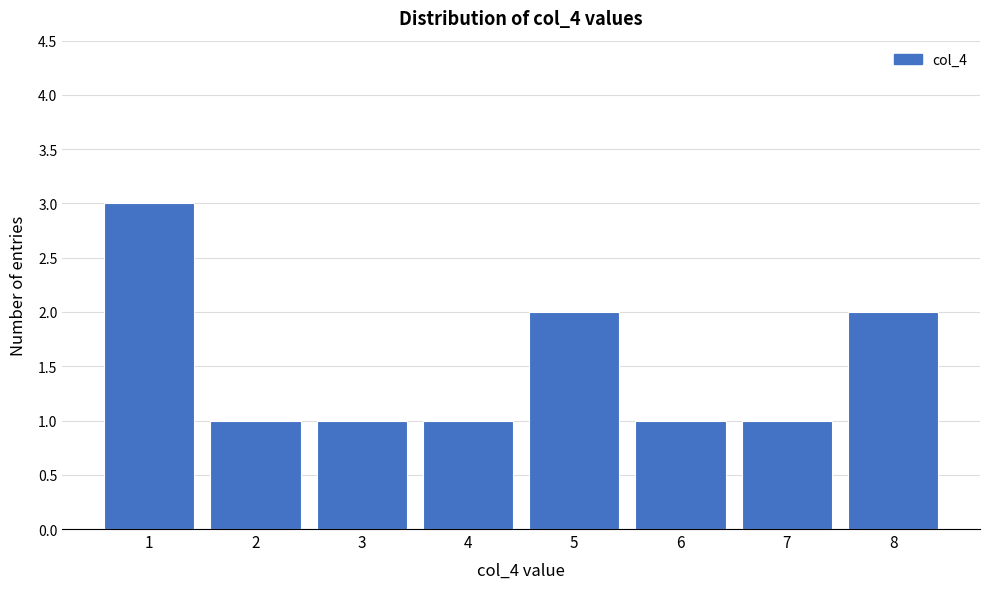

Reading left to right, what are all the values shown in this chart?

3	1	1	1	2	1	1	2